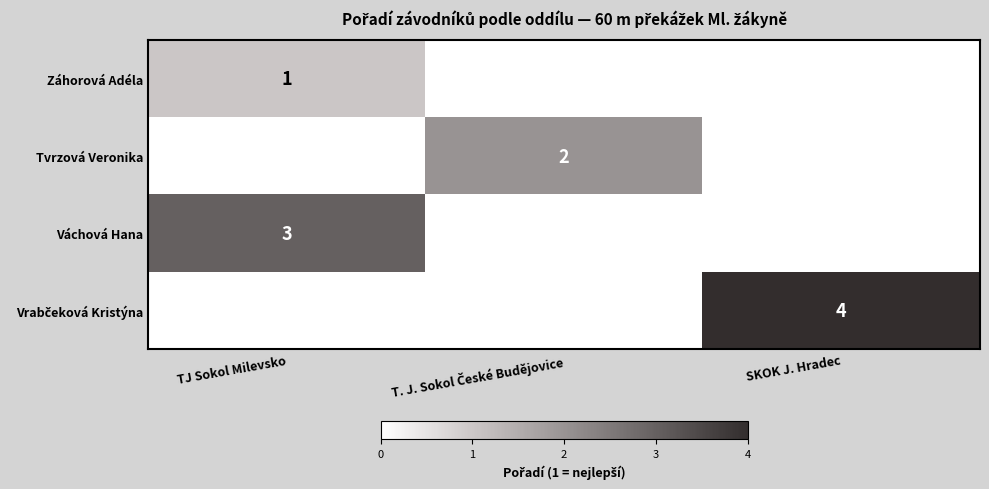

What is the difference between the highest and lowest values at T. J. Sokol České Budějovice?

2